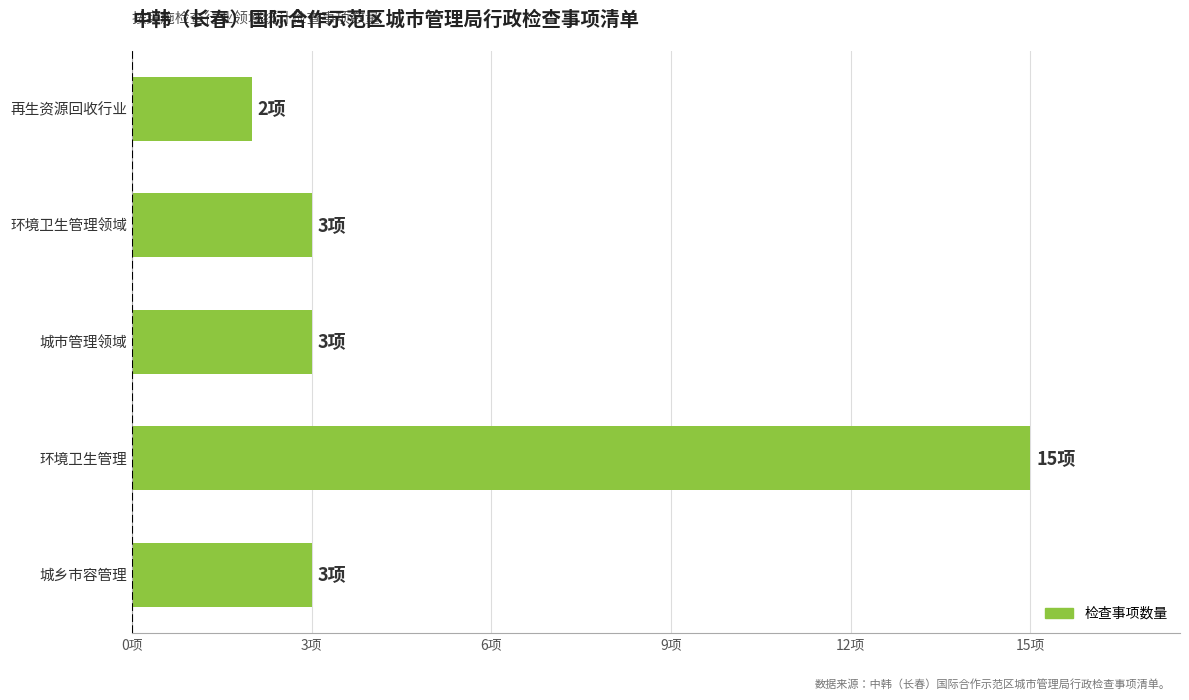

Are the bars horizontal?

Yes